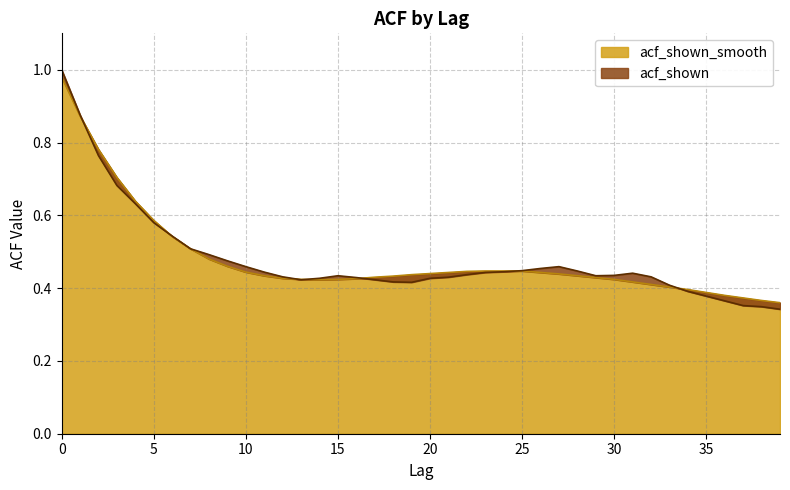

Reading left to right, extract all data points from this chart.

acf_shown_smooth: 0=1.0	1=0.9	2=0.8	3=0.7	4=0.6	5=0.6	6=0.5	7=0.5	8=0.5	9=0.5	10=0.4	11=0.4	12=0.4	13=0.4	14=0.4	15=0.4	16=0.4	17=0.4	18=0.4	19=0.4	20=0.4	21=0.4	22=0.4	23=0.4	24=0.4	25=0.4	26=0.4	27=0.4	28=0.4	29=0.4	30=0.4	31=0.4	32=0.4	33=0.4	34=0.4	35=0.4	36=0.4	37=0.4	38=0.4	39=0.4
acf_shown: 0=1.0	1=0.9	2=0.8	3=0.7	4=0.6	5=0.6	6=0.5	7=0.5	8=0.5	9=0.5	10=0.5	11=0.4	12=0.4	13=0.4	14=0.4	15=0.4	16=0.4	17=0.4	18=0.4	19=0.4	20=0.4	21=0.4	22=0.4	23=0.4	24=0.4	25=0.4	26=0.5	27=0.5	28=0.4	29=0.4	30=0.4	31=0.4	32=0.4	33=0.4	34=0.4	35=0.4	36=0.4	37=0.4	38=0.3	39=0.3